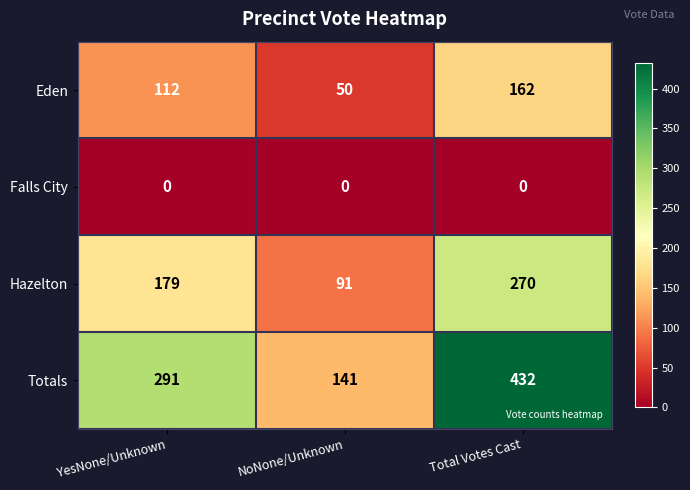

Reading right to left, extract all data points from this chart.

Eden: 162	50	112
Falls City: 0	0	0
Hazelton: 270	91	179
Totals: 432	141	291